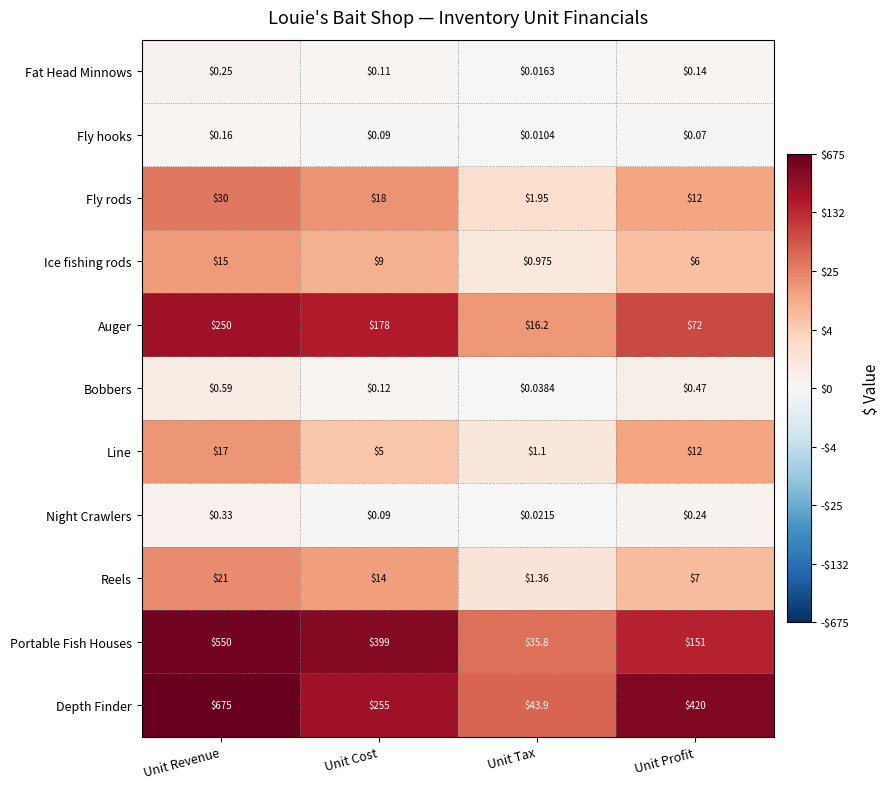

Which series has the largest total across all categories?

Depth Finder